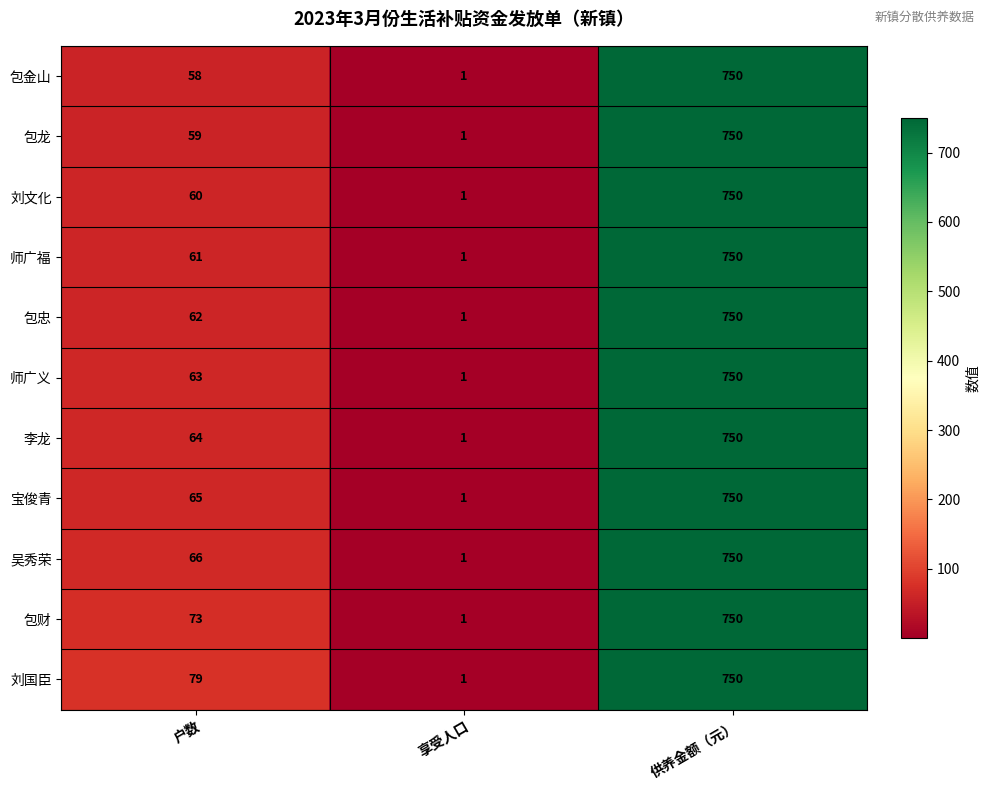

What is the difference between the 宝俊青 values at 享受人口 and 供养金额（元）?

749